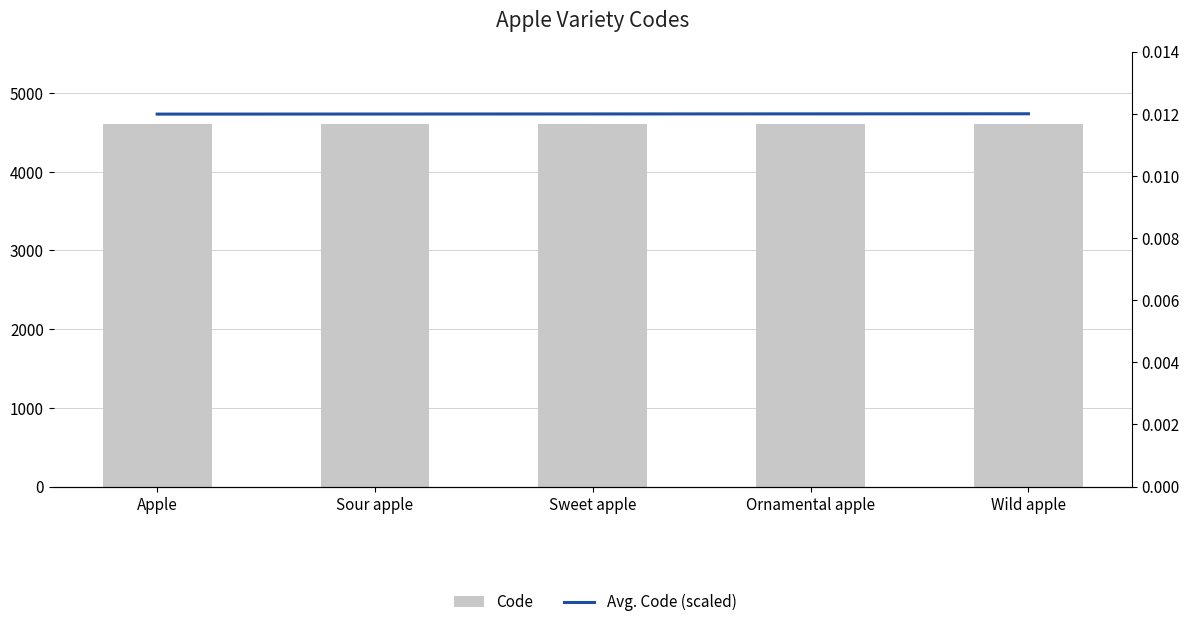

Is the value of Code at Ornamental apple greater than the value of Avg. Code (scaled) at Apple?

Yes